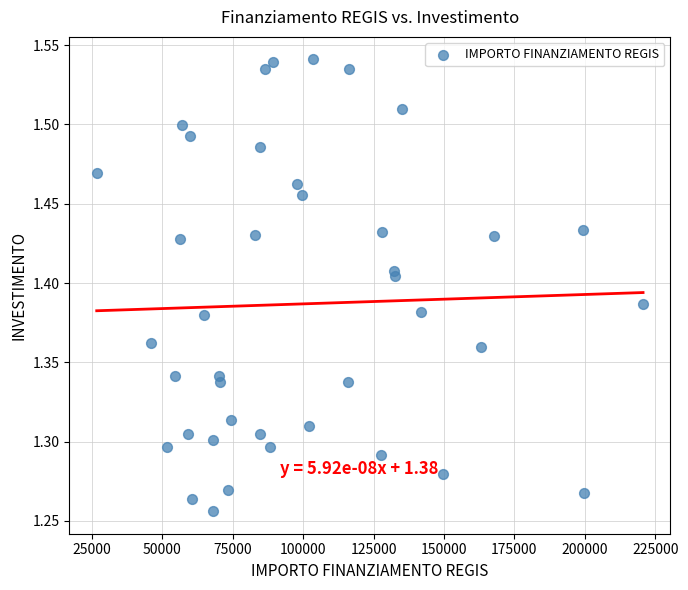

What is the range of Y values (max minus min)?

0.3